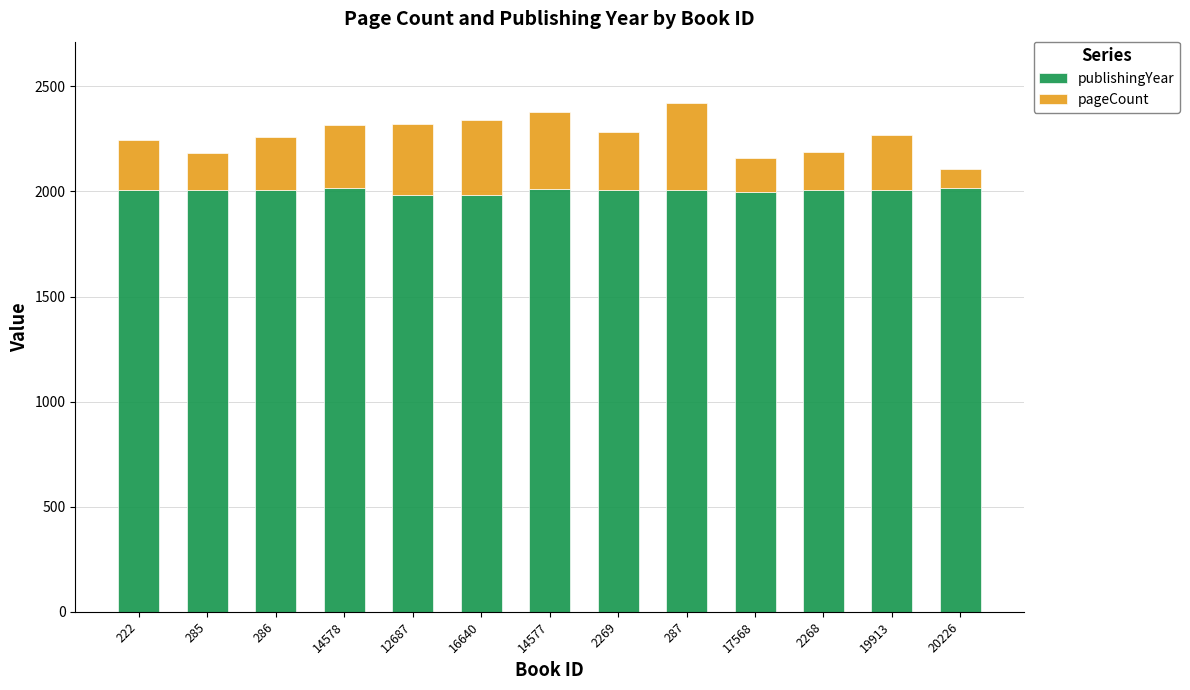

What is the sum of all publishingYear values?

26049